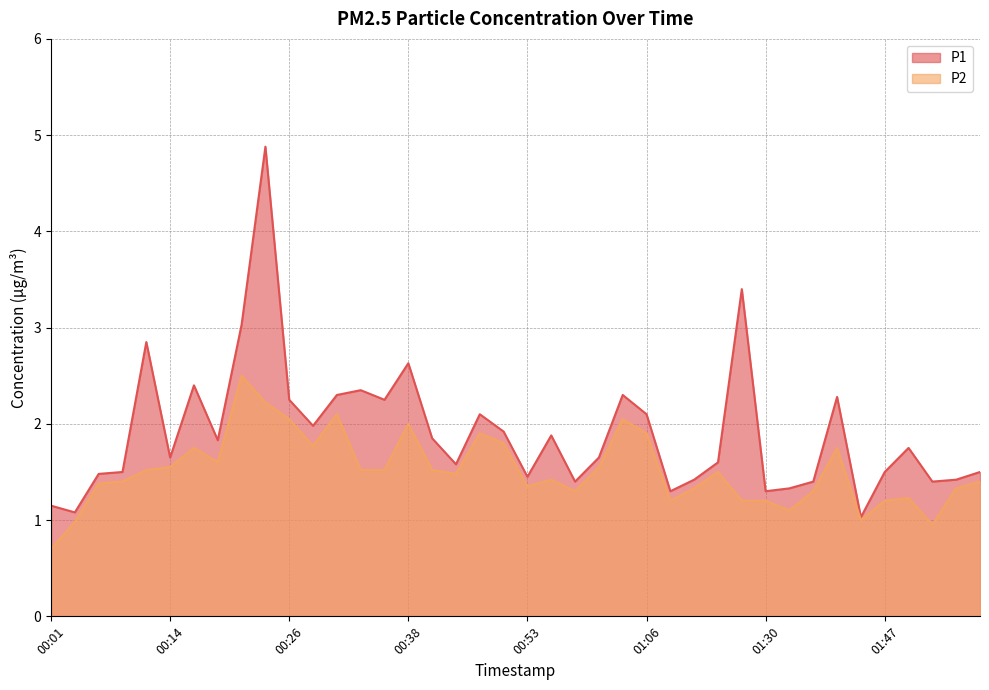

What is the label of the 35th point from the left?

01:42